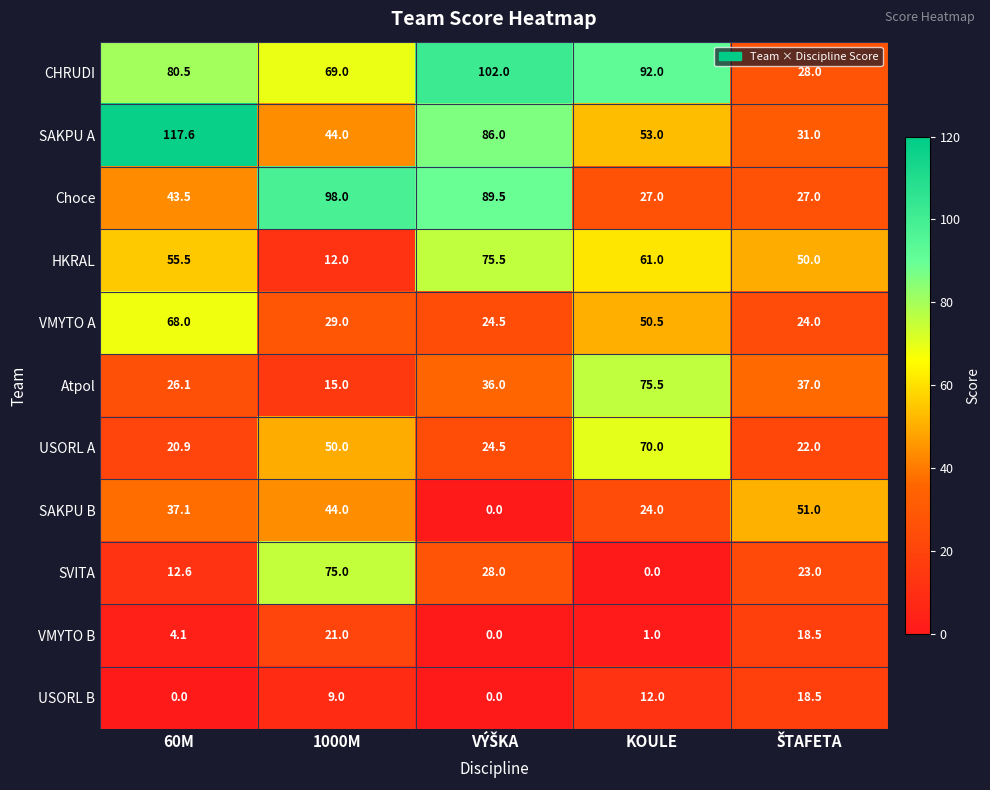

At how many categories does at least one series exceed 79?

4